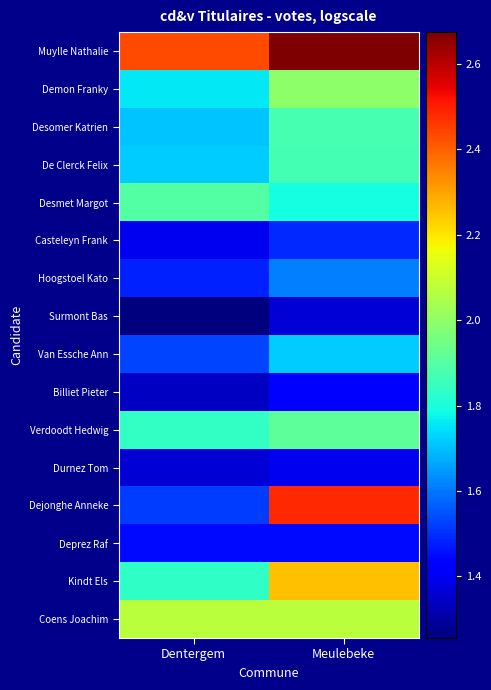

What is the difference between the highest and lowest values at Meulebeke?

1.3